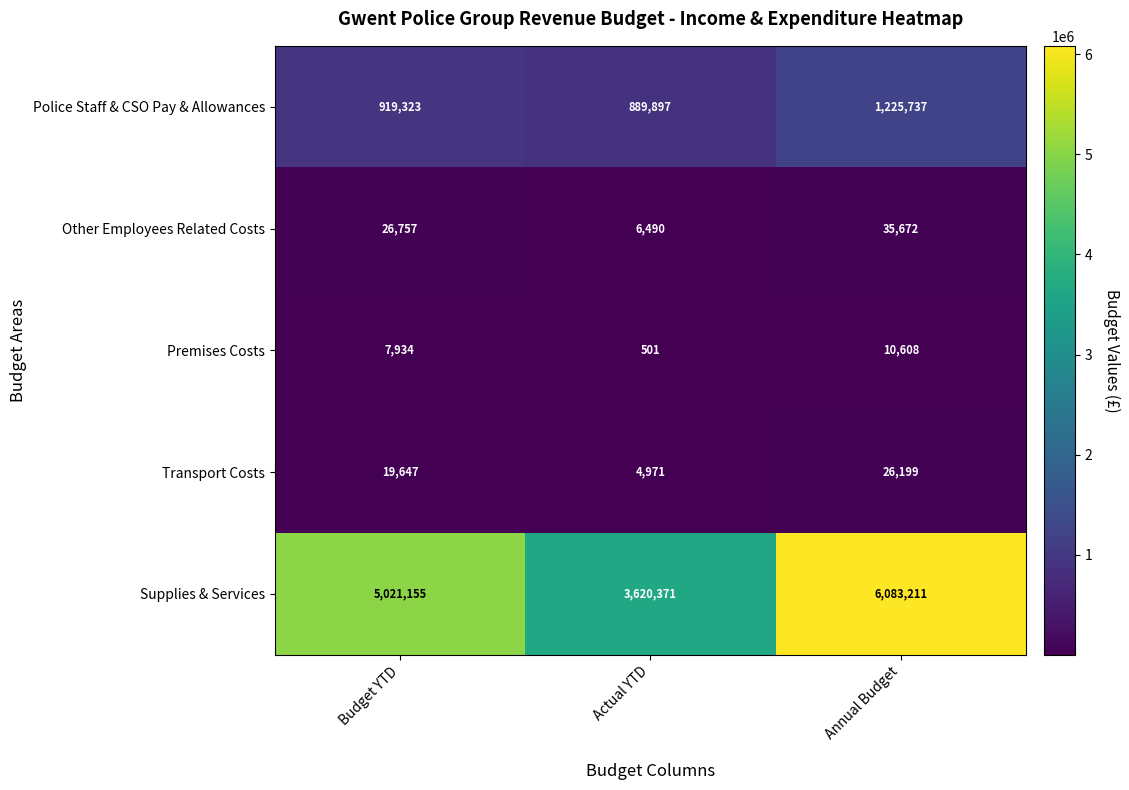

What is the difference between the Police Staff & CSO Pay & Allowances values at Budget YTD and Actual YTD?

29426